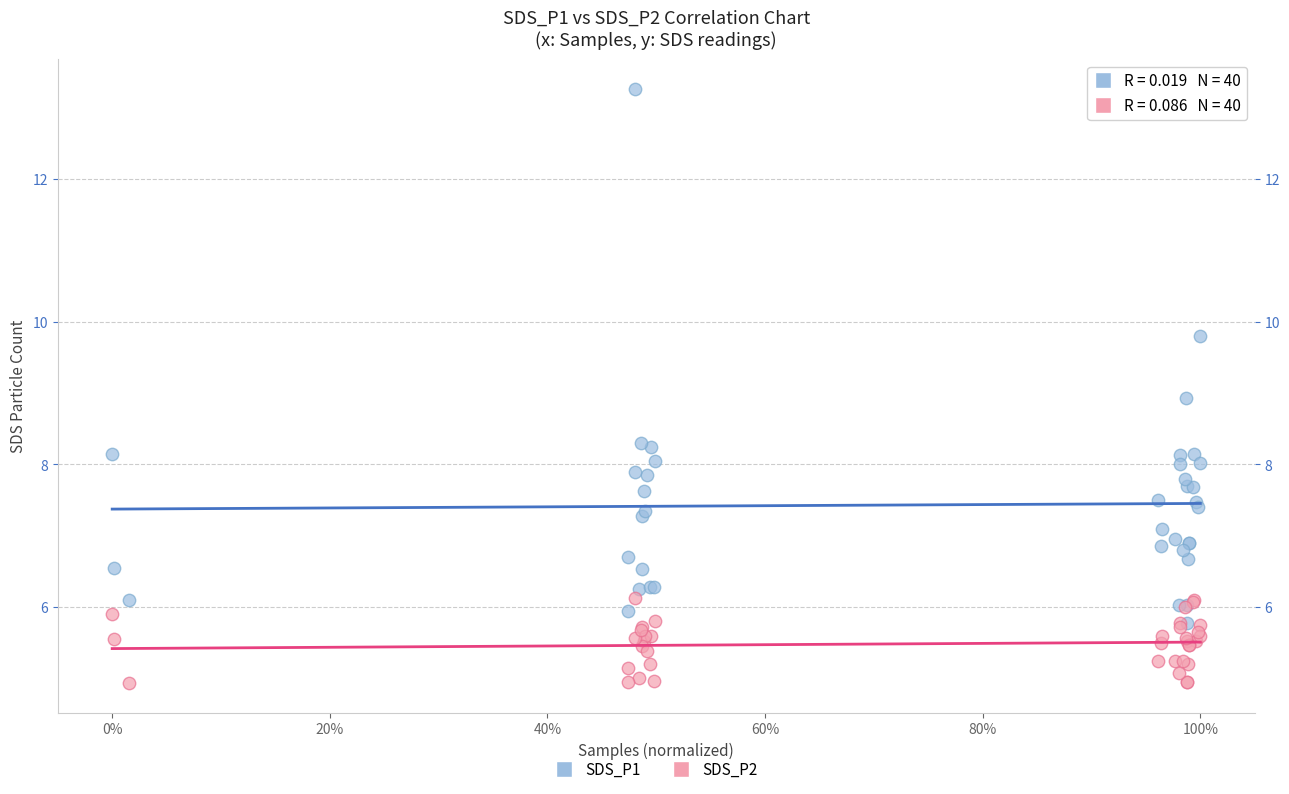

What are all the series names shown in the legend?

SDS_P1, SDS_P2